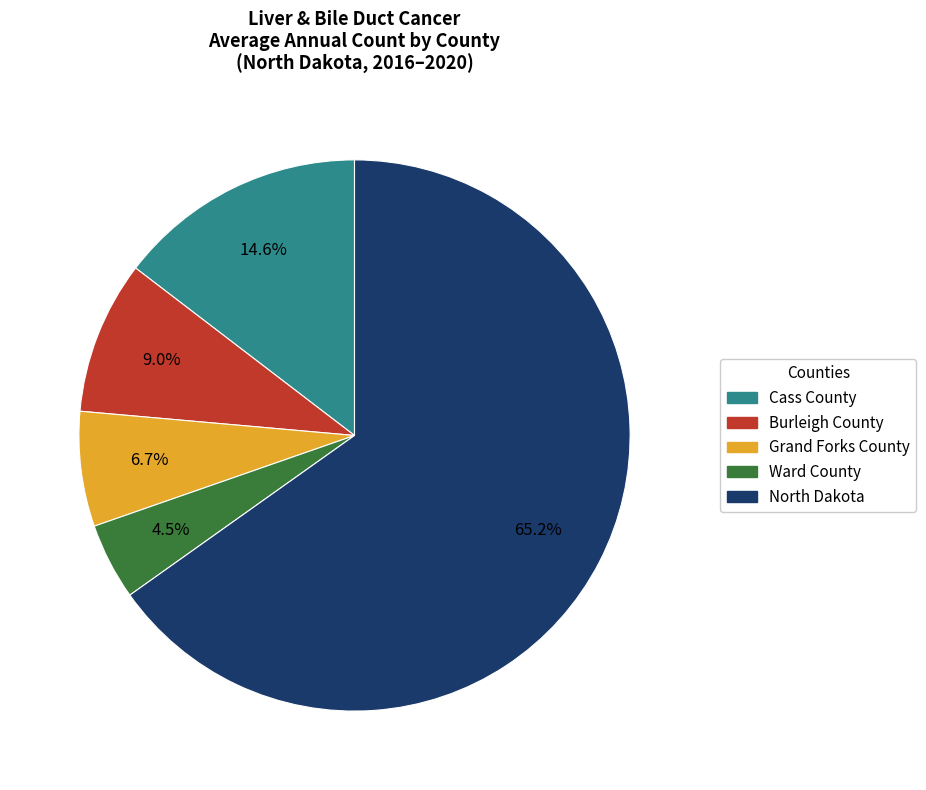

To the nearest percent, what is the average slice percentage?

20%